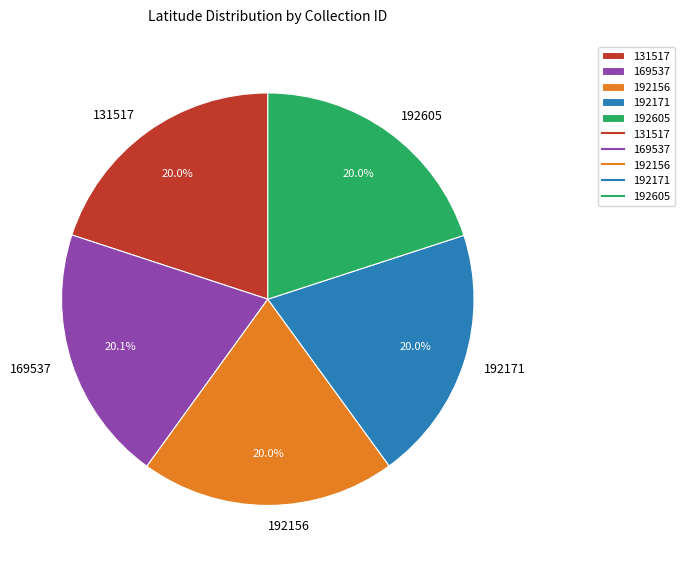

Count the number of slices in the pie.

5